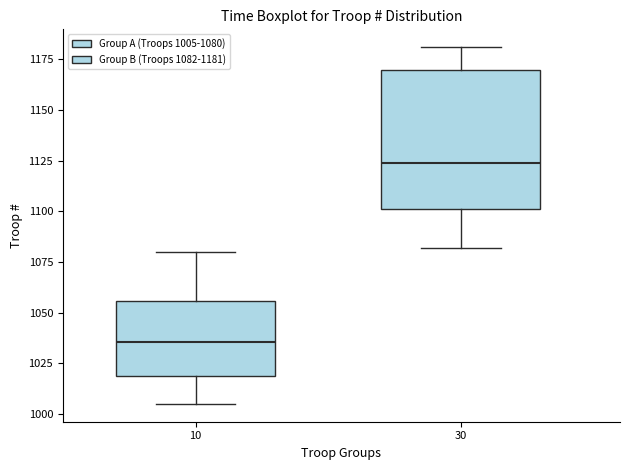

Where does the median line of the box at x = 10 sit on the y-axis? The values are not printed on the chart, so give them approximately, as read against the axis.

1035